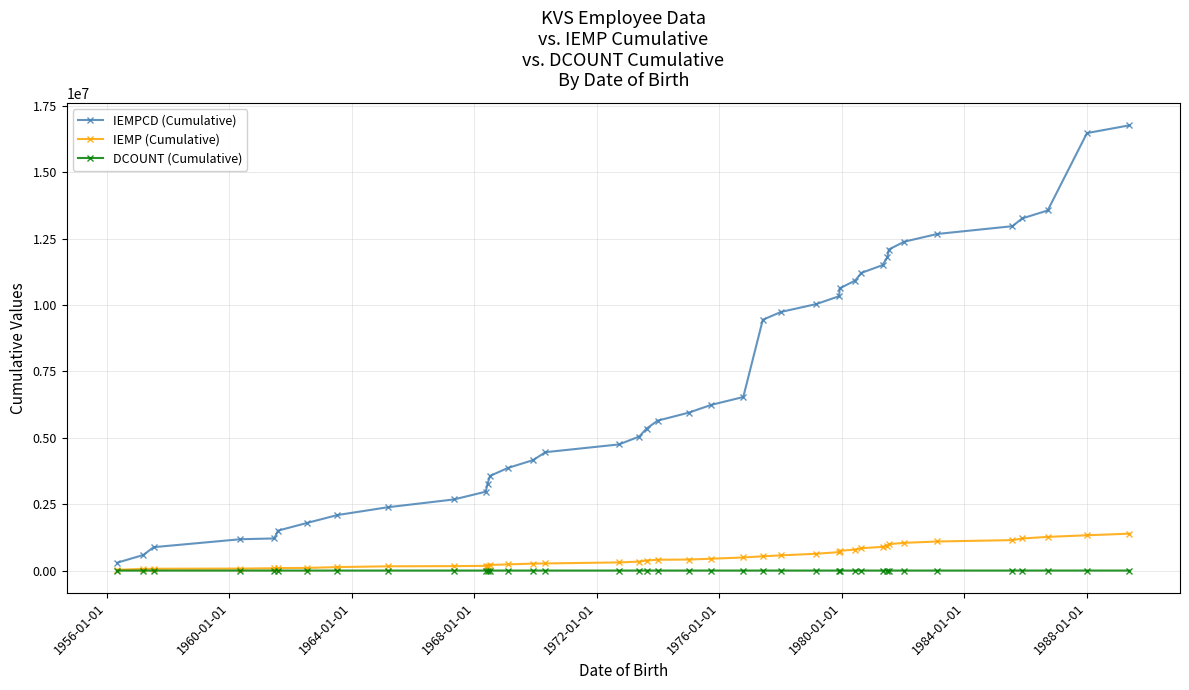

What are all the series names shown in the legend?

IEMPCD (Cumulative), IEMP (Cumulative), DCOUNT (Cumulative)